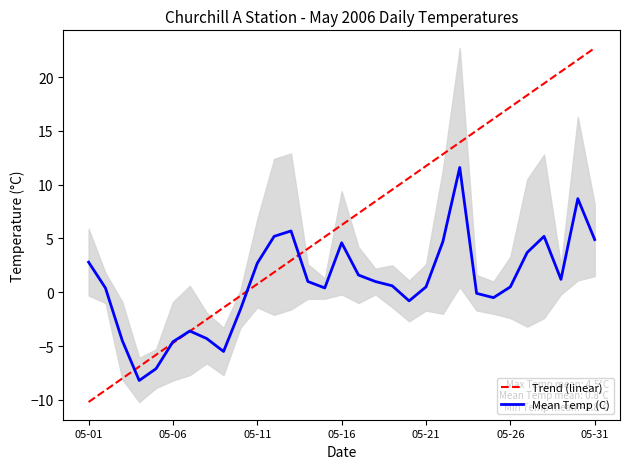

What is the difference between the second highest and minimum values in the Mean Temp (C) series?

16.9